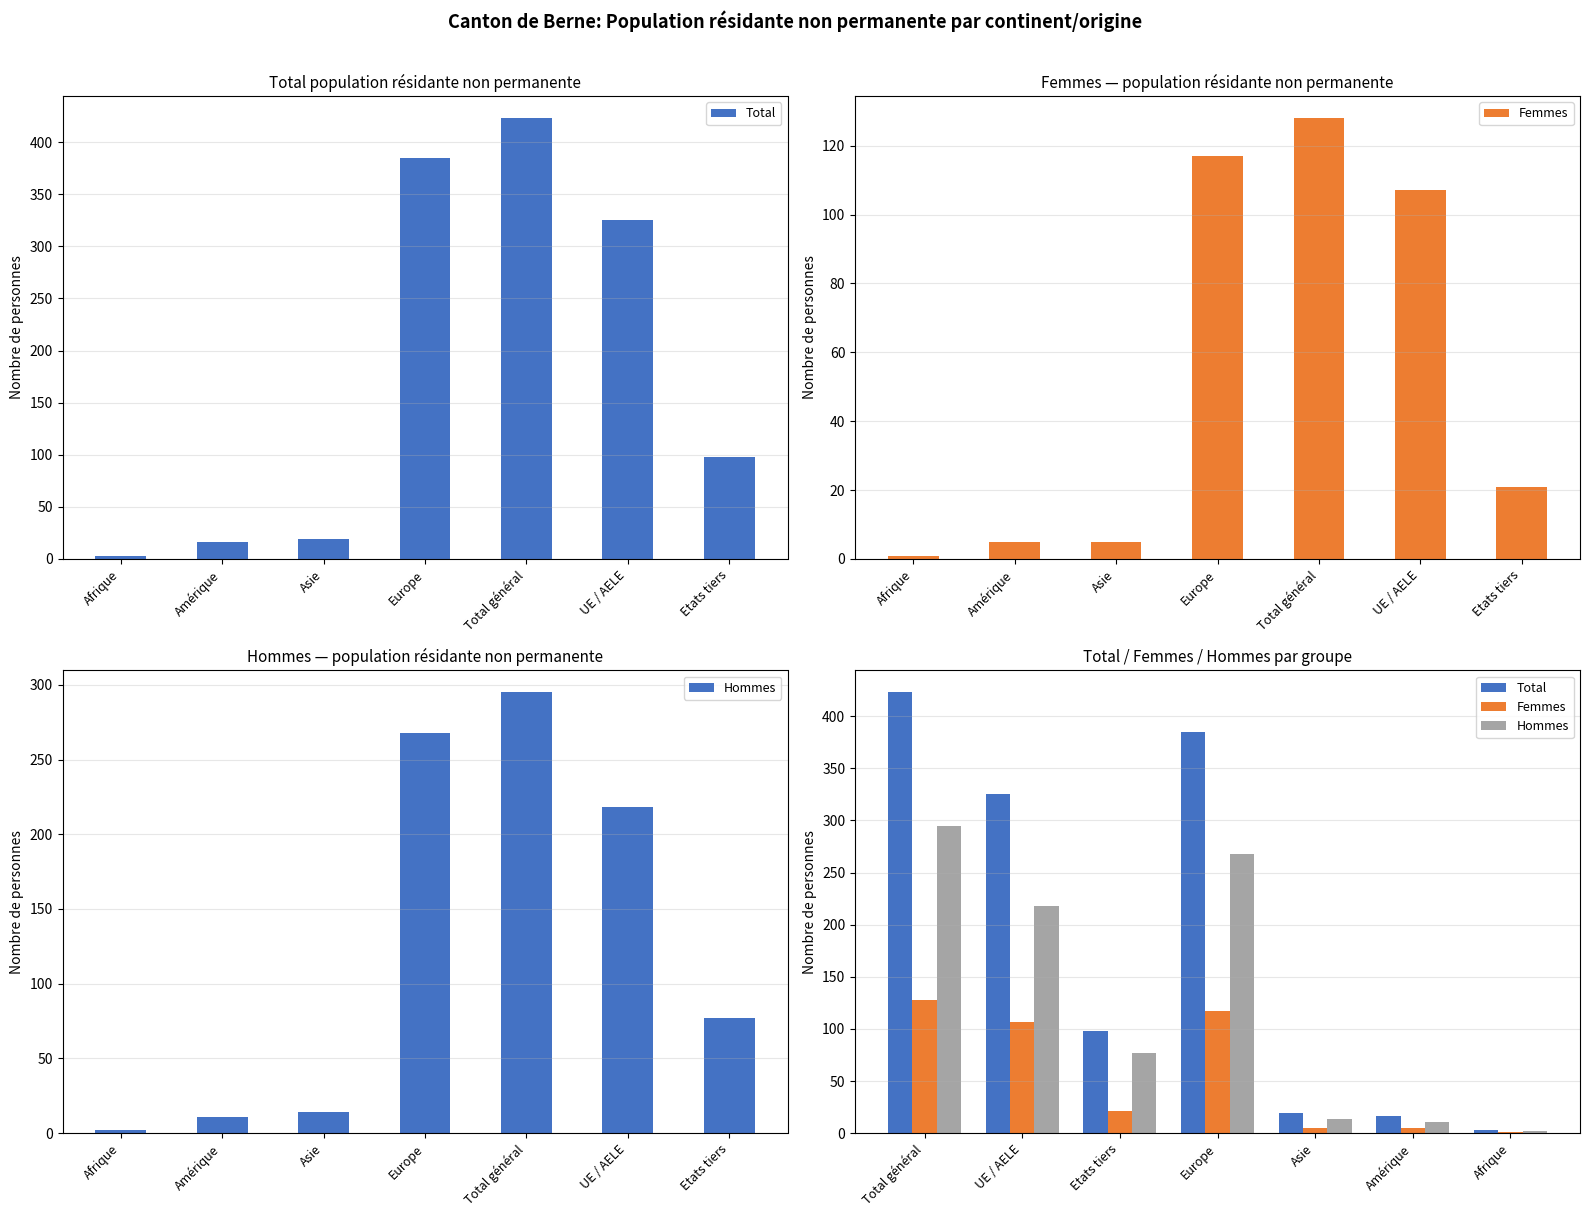

Are the bars grouped side by side (vs. stacked)?

Yes